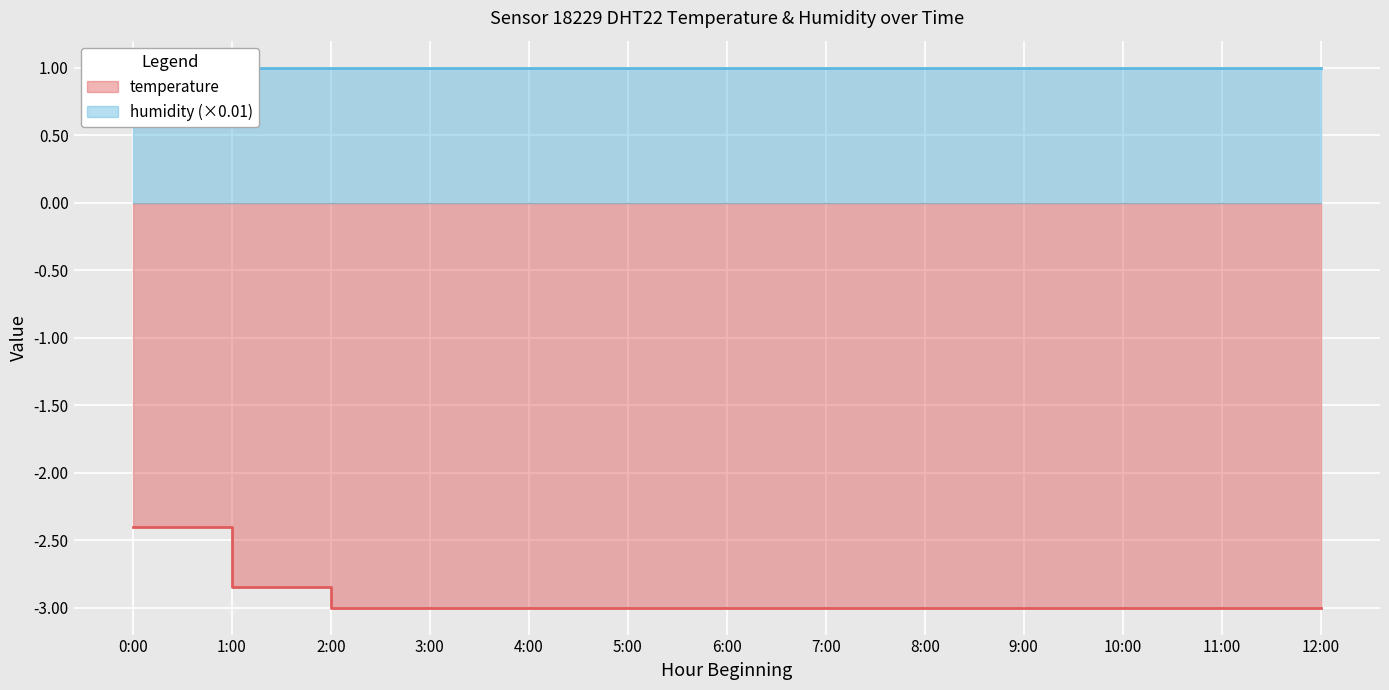

List the labels in order of value, largest first.

0:00, 1:00, 2:00, 3:00, 4:00, 5:00, 6:00, 7:00, 8:00, 9:00, 10:00, 11:00, 12:00